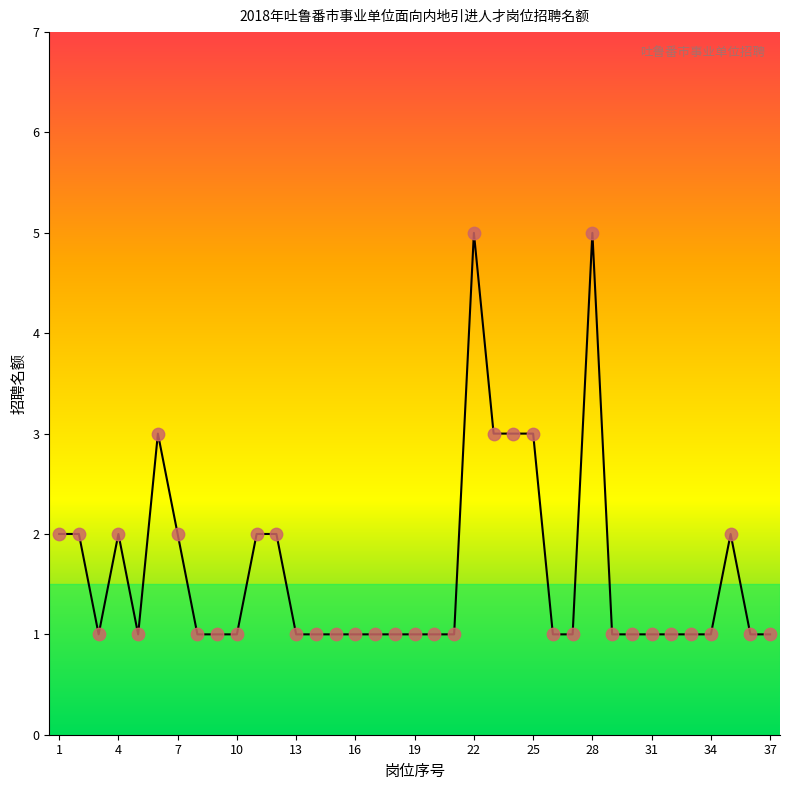

What is the maximum value shown in the chart?

5